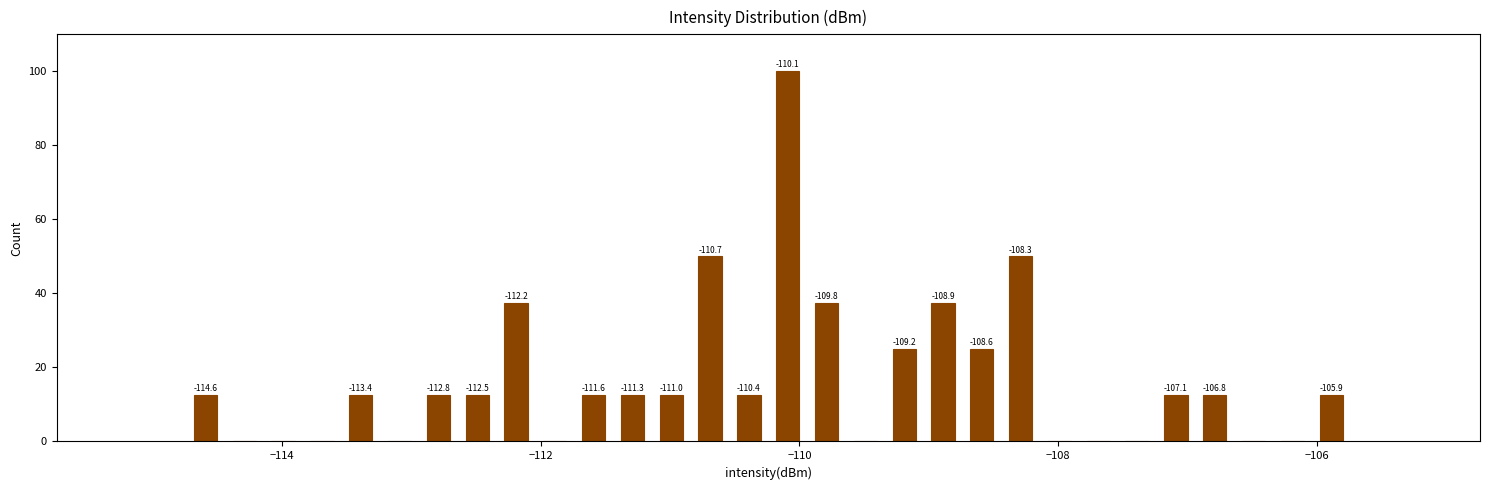

Around what value on the x-axis is the tallest bar? Give the approximate position of its centre, as read against the axis.

-110.0